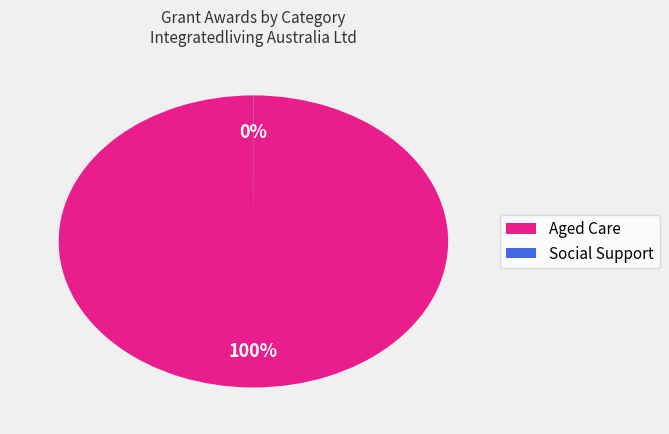

Is there any slice that represents more than half of the pie?

Yes